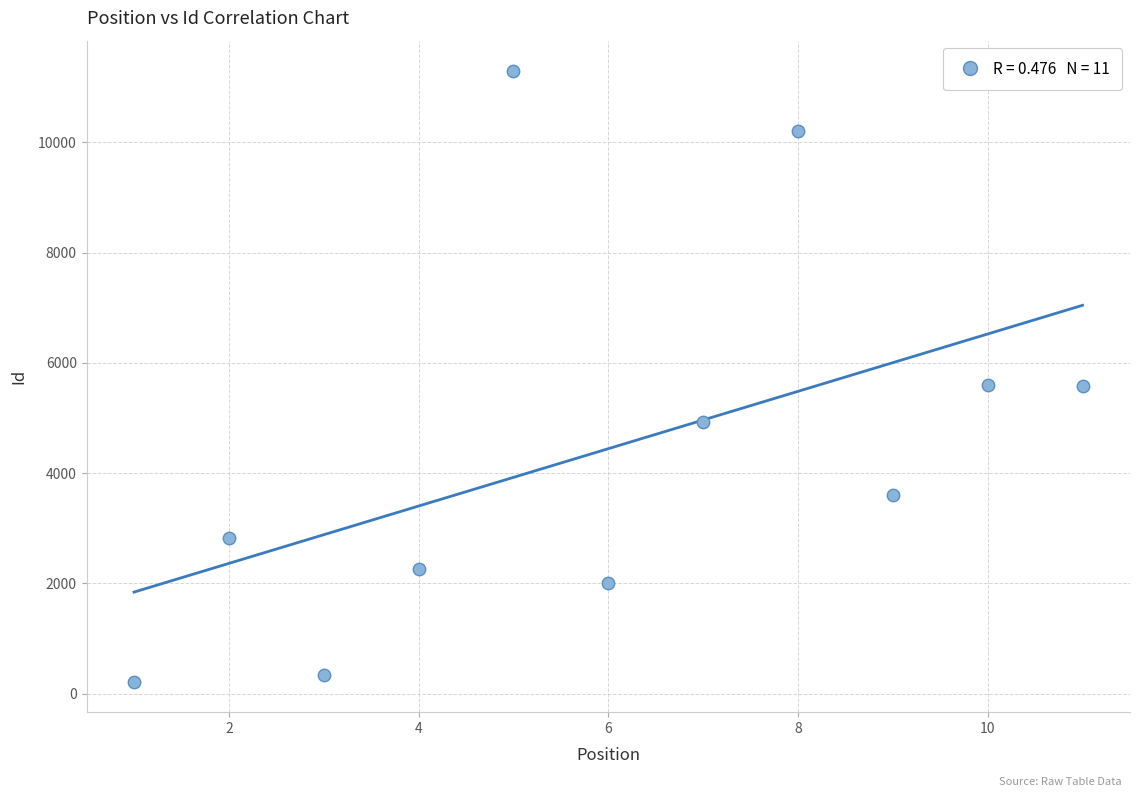

What is the average X value?

6